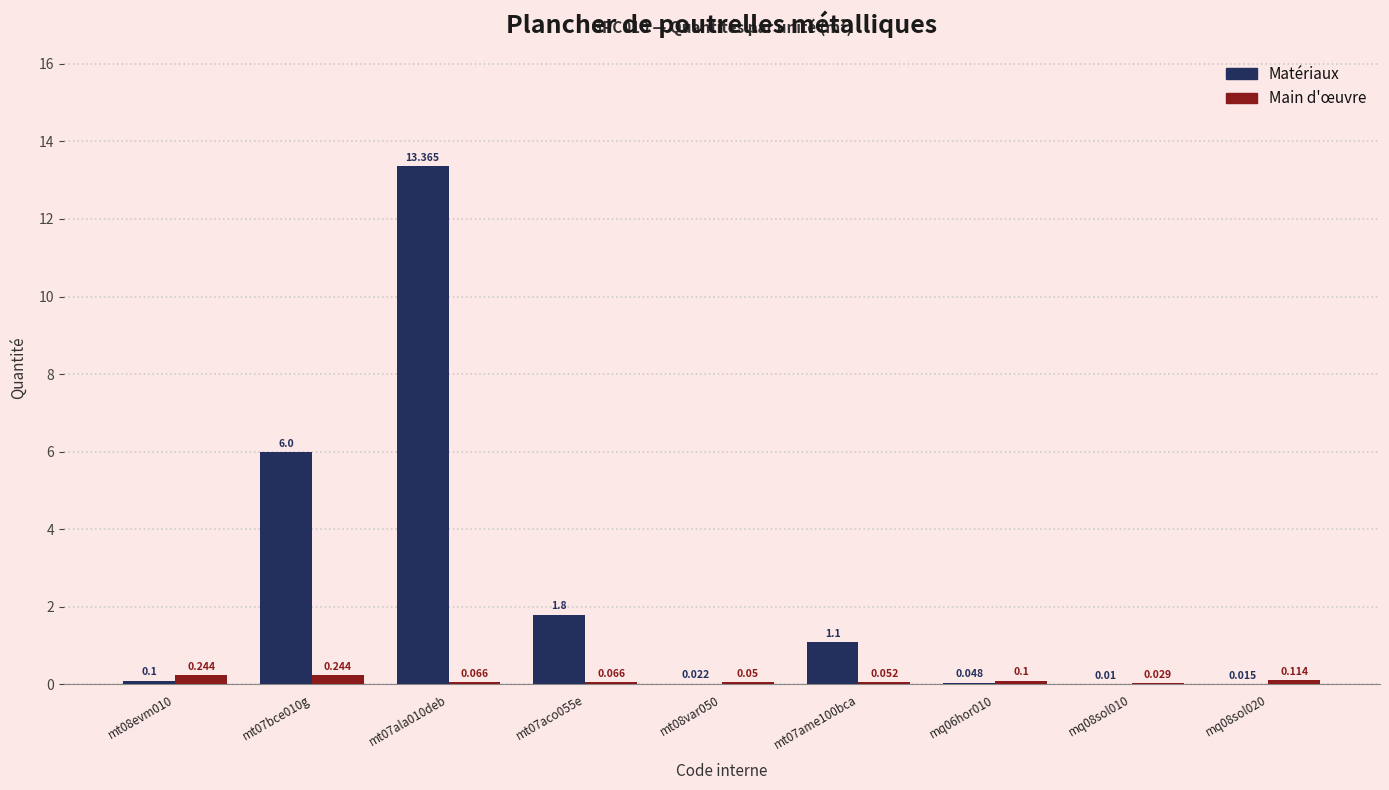

Is the value of Matériaux at mt07aco055e greater than the value of Main d'œuvre at mq06hor010?

Yes